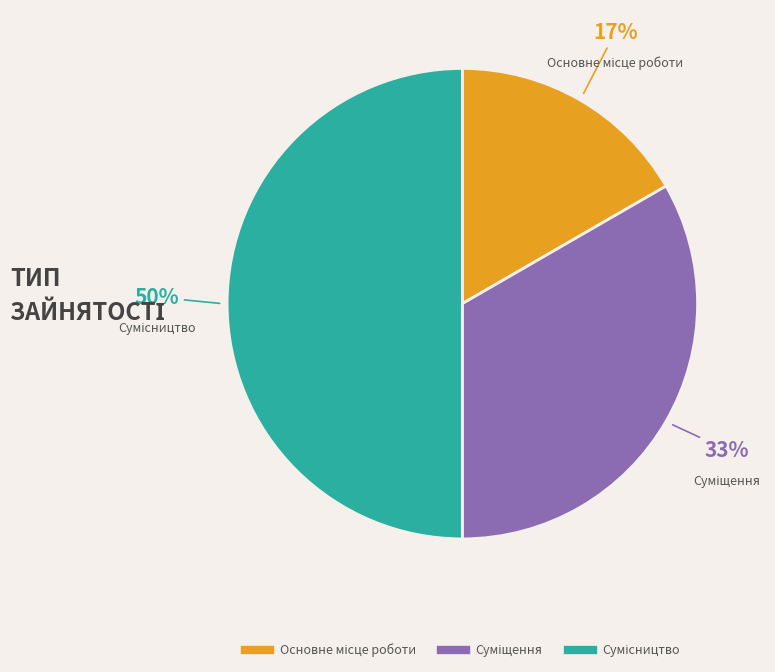

To the nearest percent, what is the average slice percentage?

33%